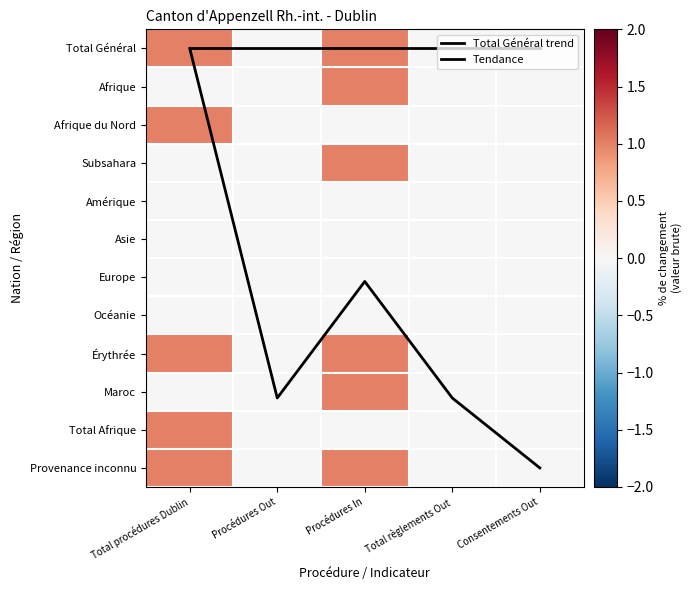

At which category is the sum across all series the highest?

Procédures In